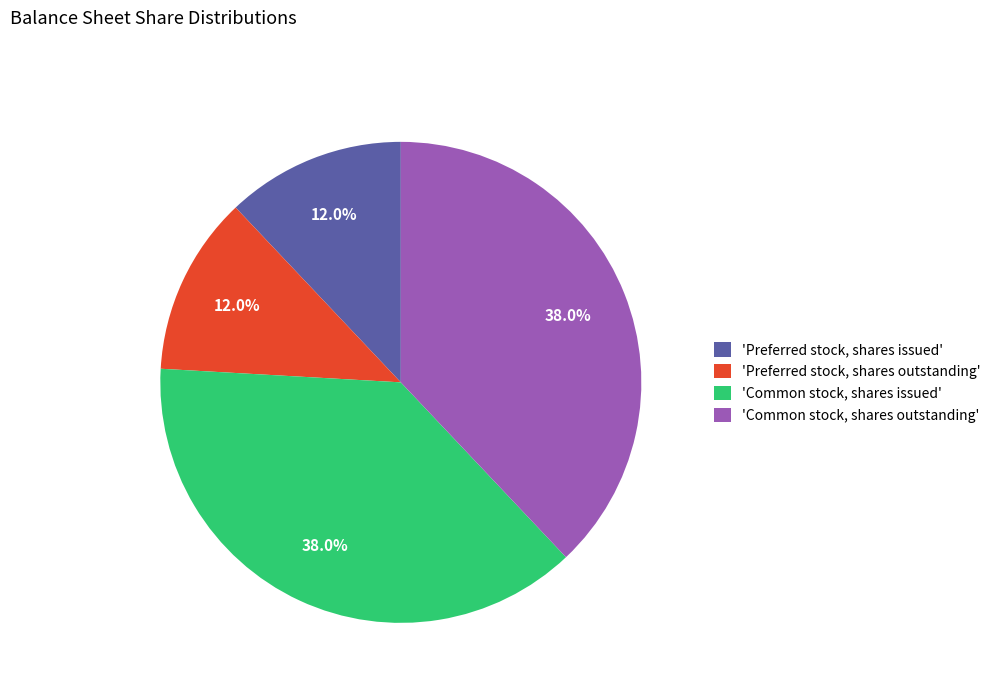

Is there any slice that represents more than half of the pie?

No